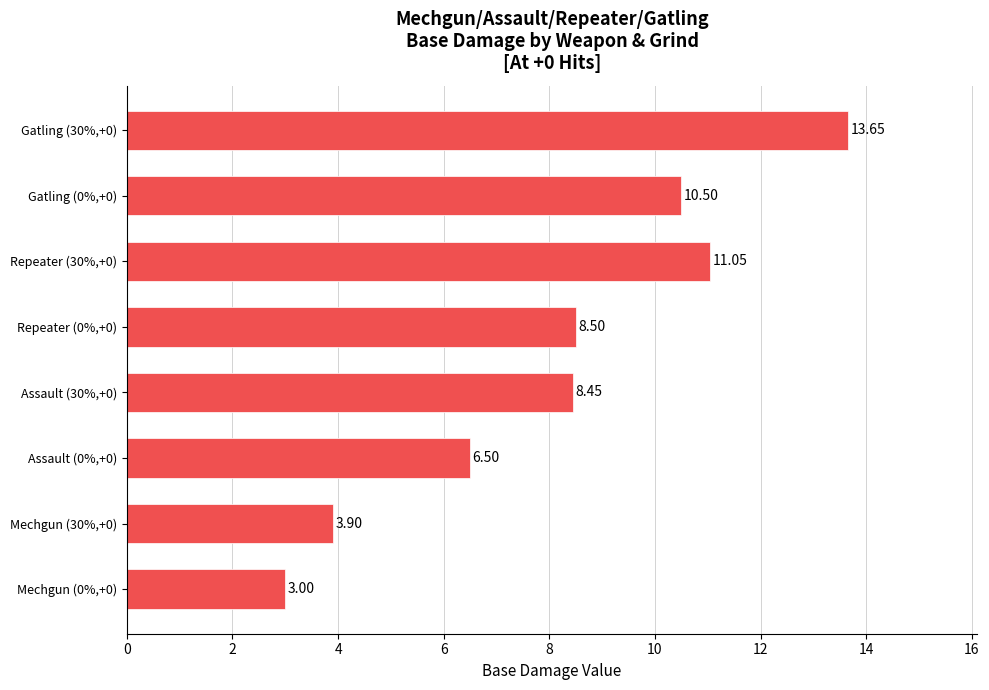

What is the average value?

8.2